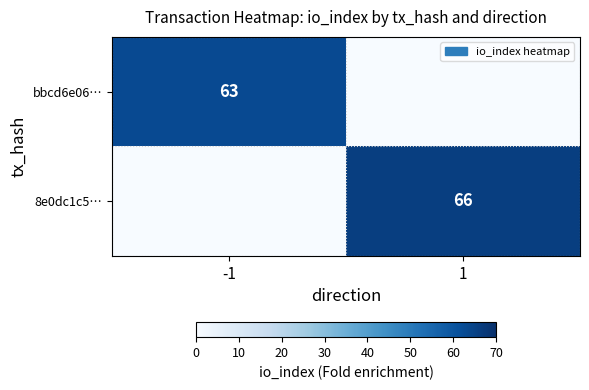

The bbcd6e06… series shows 63 at -1. True or false?

True